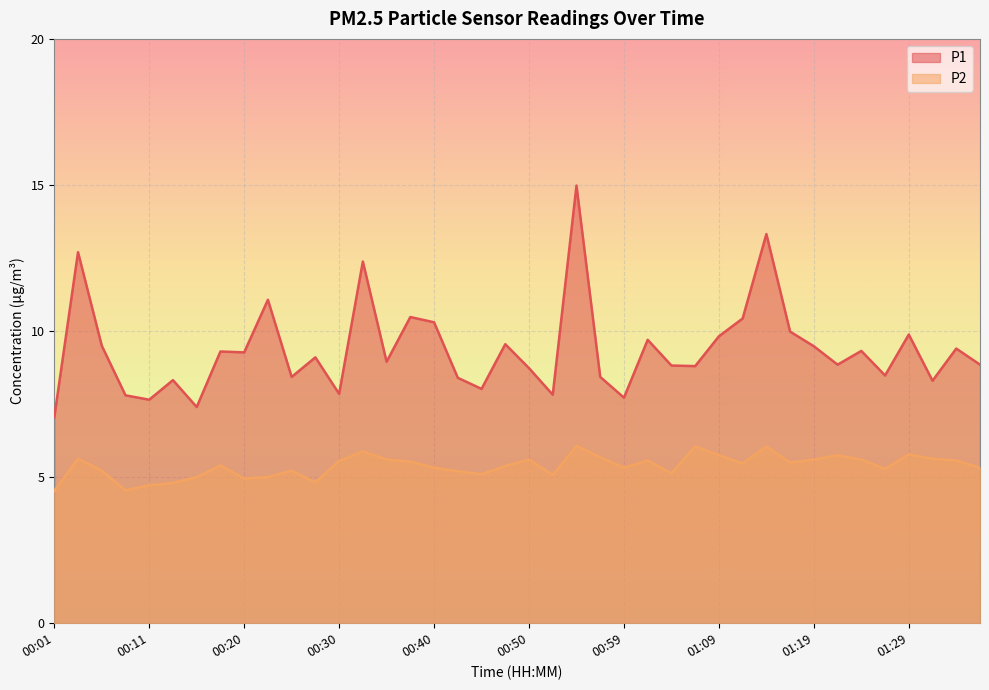

What is the maximum value for P1?

15.0